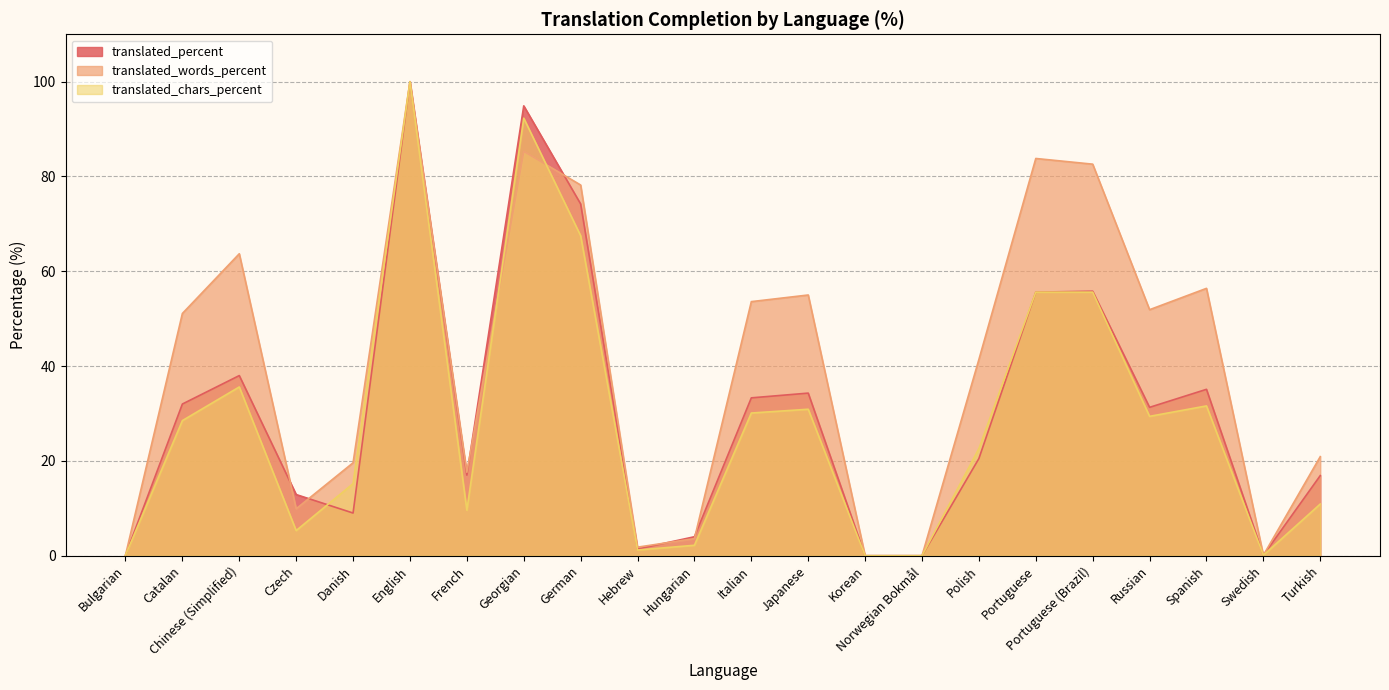

Which series has the largest total across all categories?

translated_words_percent